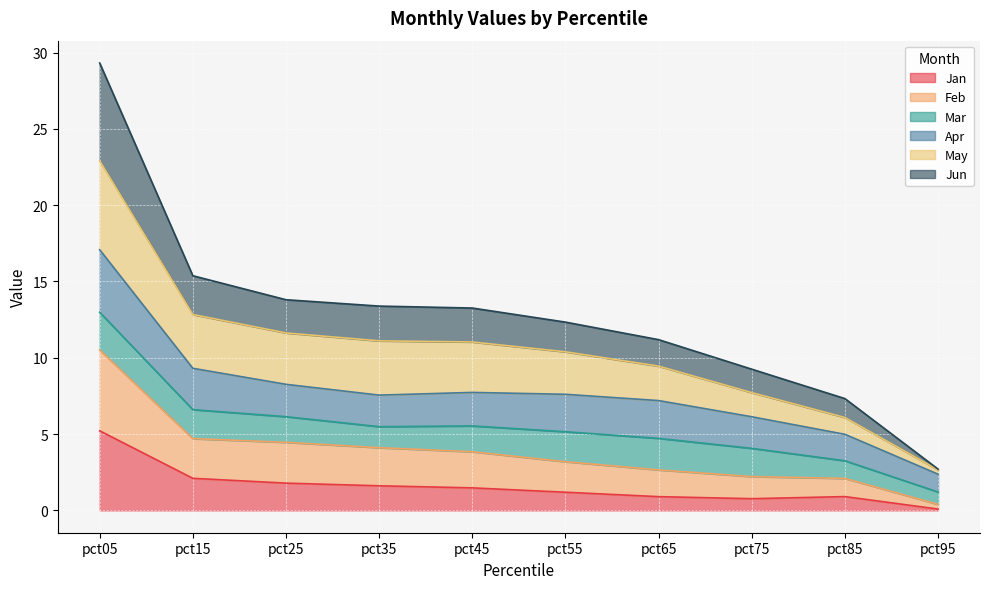

The Jan series shows 0.9 at pct65. True or false?

True